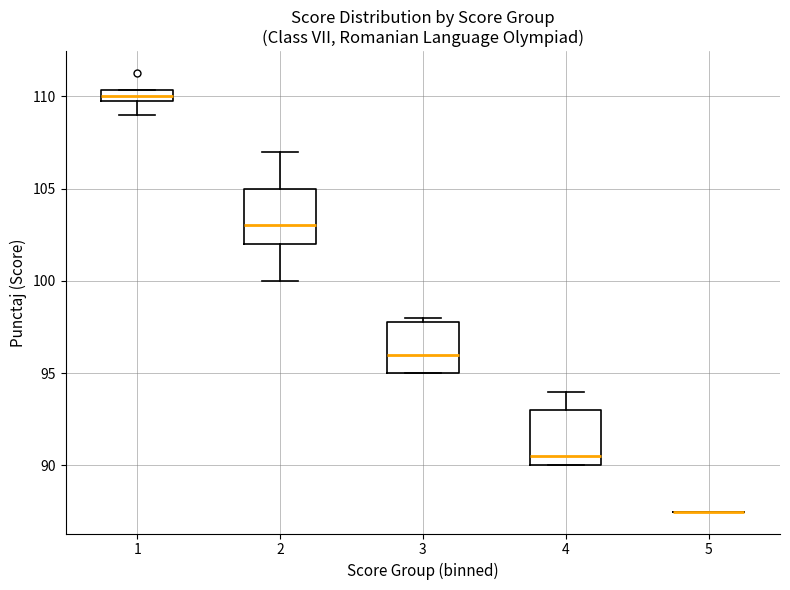

Where is the lower edge of the box at x = 4 on the y-axis? The values are not printed on the chart, so give them approximately, as read against the axis.

90.0